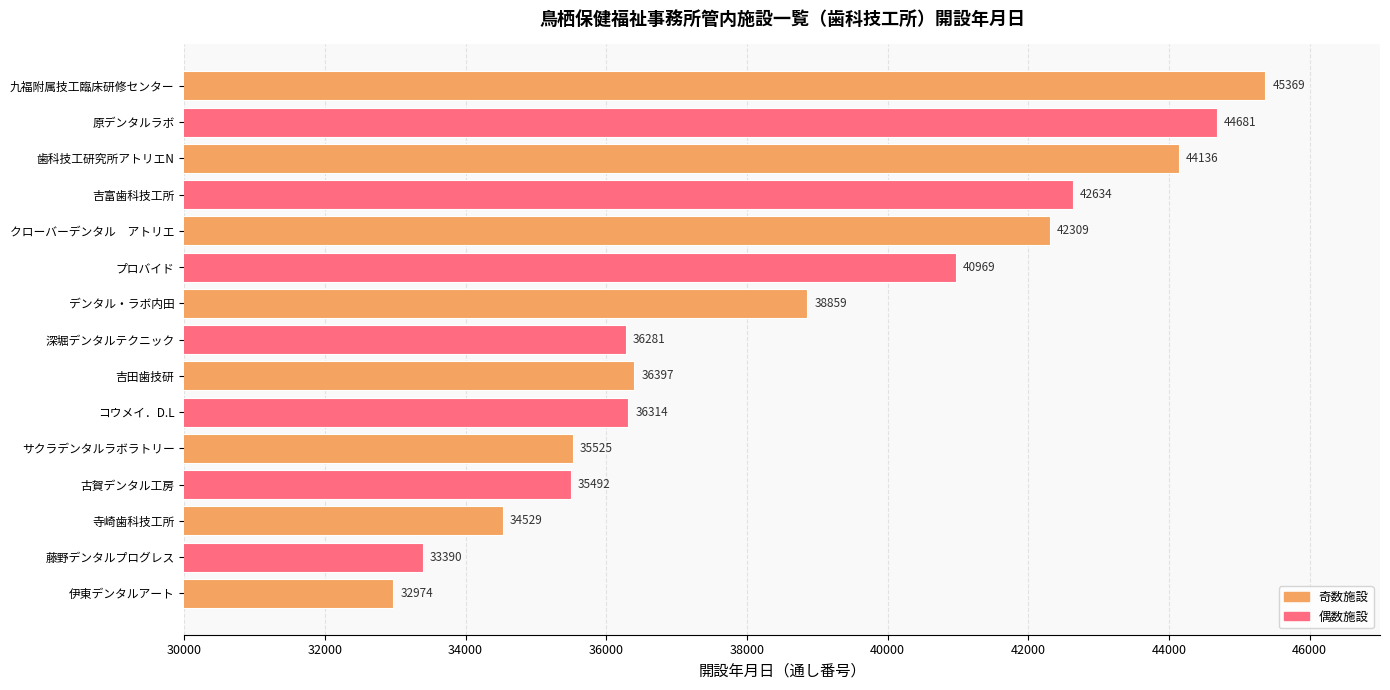

What is the smallest value displayed?

32974